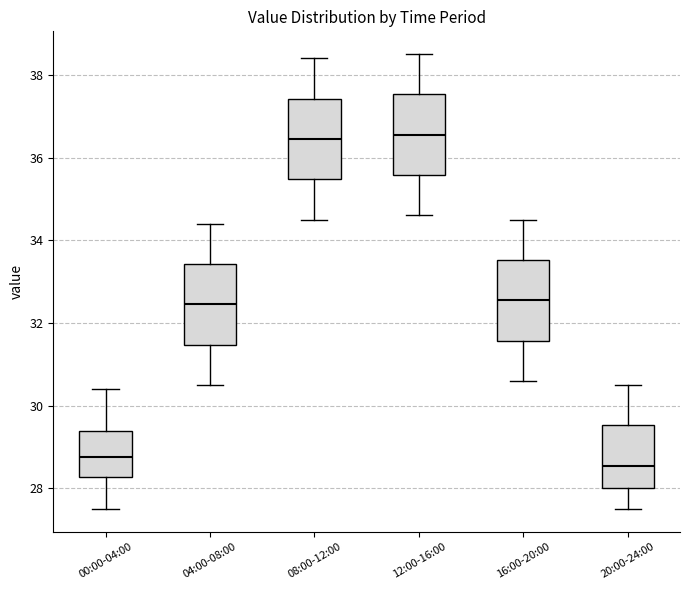

Reading left to right, read every box against the y-axis: the position of its median line, the range the box covers, and the ends of its whiskers. The values are not printed on the chart, so give them approximately, as read against the axis.

00:00-04:00: median 28.8, box 28.2 to 29.4, whiskers 27.6 to 30.4
04:00-08:00: median 32.4, box 31.4 to 33.4, whiskers 30.6 to 34.4
08:00-12:00: median 36.4, box 35.4 to 37.4, whiskers 34.6 to 38.4
12:00-16:00: median 36.6, box 35.6 to 37.6, whiskers 34.6 to 38.6
16:00-20:00: median 32.6, box 31.6 to 33.6, whiskers 30.6 to 34.6
20:00-24:00: median 28.6, box 28.0 to 29.6, whiskers 27.6 to 30.6